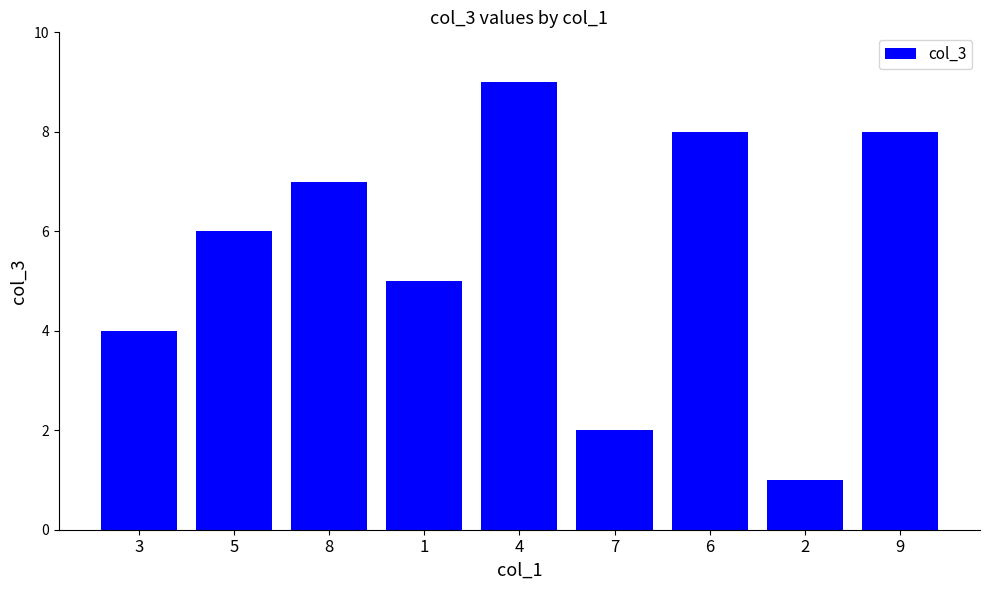

What is the difference between the values at 8 and 9?

1